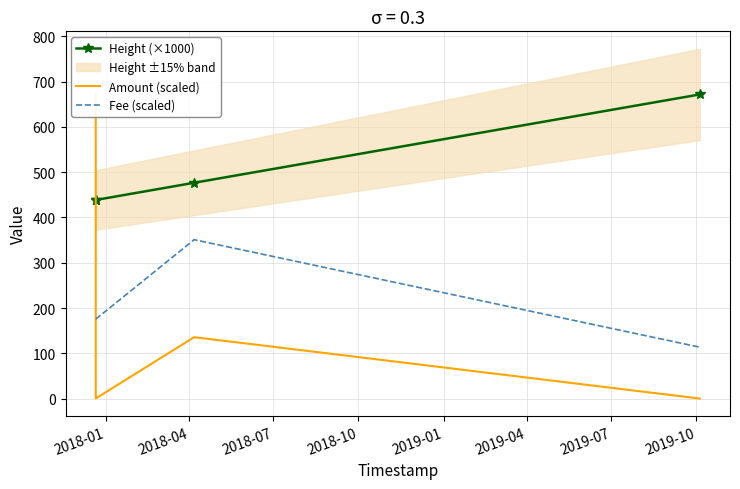

True or false: Fee (scaled) and Height (×1000) intersect in this chart.

False